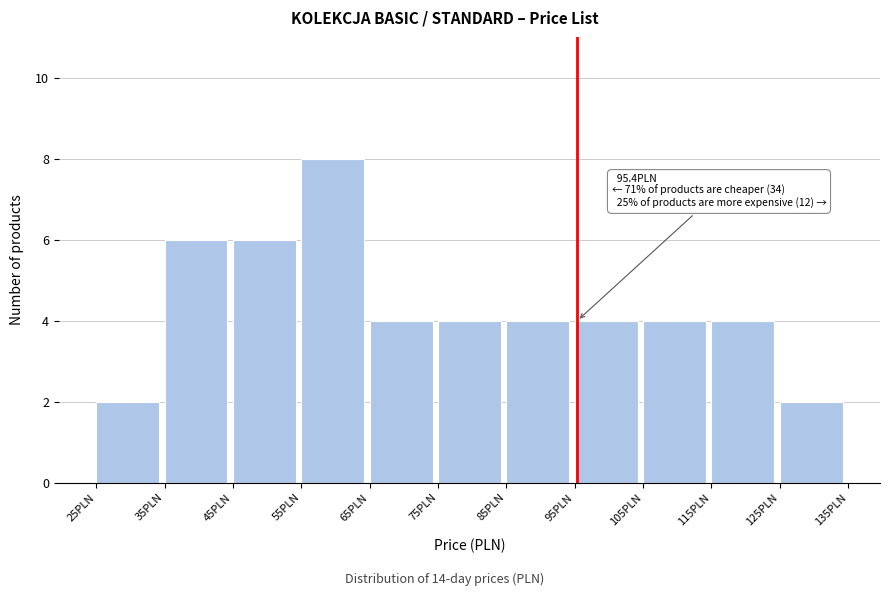

Which range on the x-axis has the tallest bar?

55 to 65